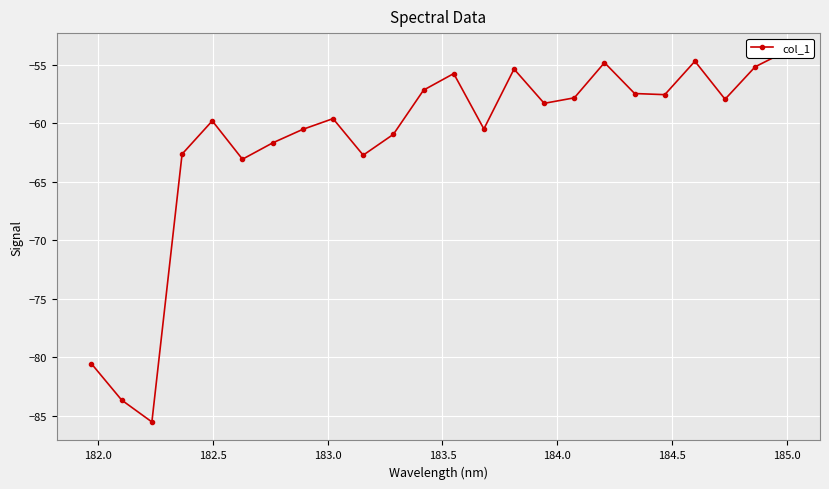

Is this an area chart (filled region under the line)?

No